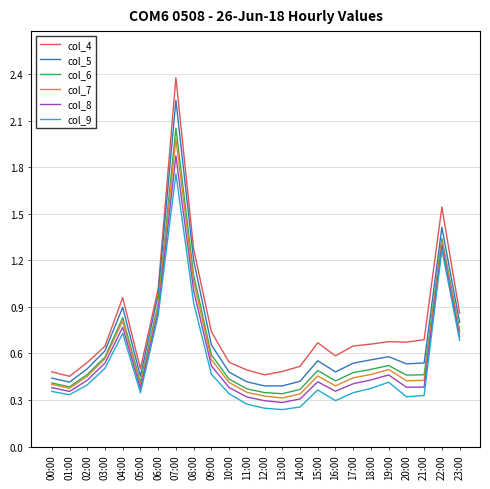

True or false: col_9 and col_5 cross at least once.

False